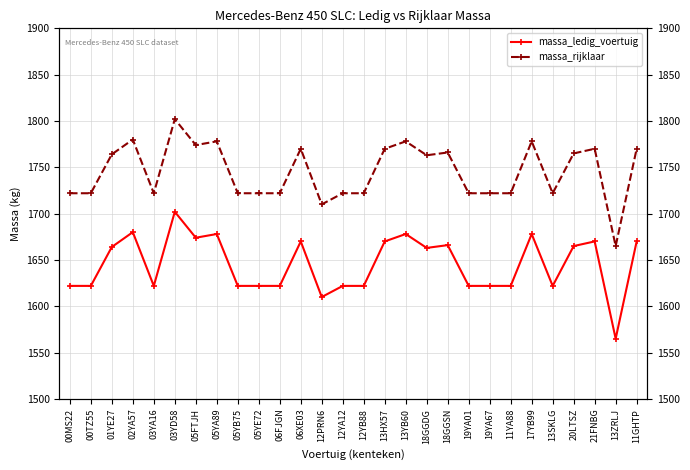

Does the chart have visible grid lines?

Yes